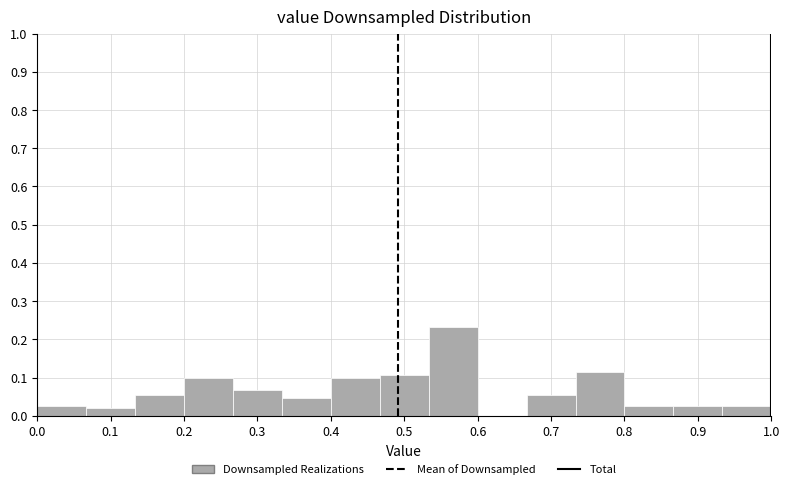

Reading left to right, list every bar in this chart as the range it spans on the x-axis followed by its height. Neither the bar edges nor the heights are printed on the chart, so give them approximately, as read against the axes.

0.00 to 0.07: 0.03
0.07 to 0.13: 0.02
0.13 to 0.20: 0.05
0.20 to 0.27: 0.10
0.27 to 0.33: 0.07
0.33 to 0.40: 0.05
0.40 to 0.47: 0.10
0.47 to 0.53: 0.11
0.53 to 0.60: 0.23
0.60 to 0.67: 0
0.67 to 0.73: 0.05
0.73 to 0.80: 0.11
0.80 to 0.87: 0.03
0.87 to 0.93: 0.03
0.93 to 1.00: 0.03